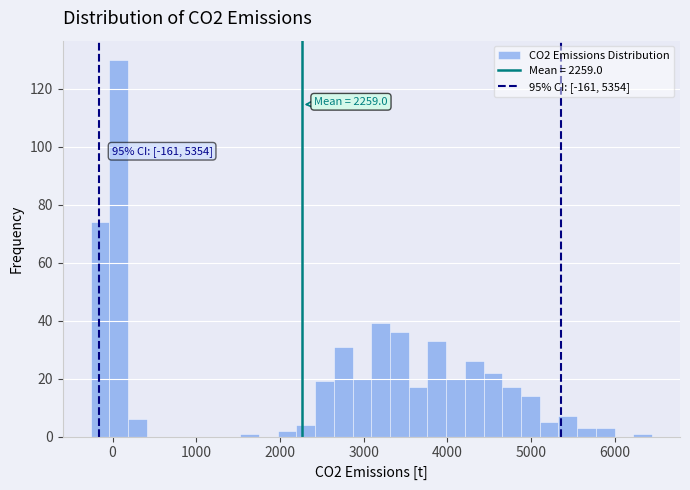

Read against the x-axis, roughly where is the centre of the tallest bar?

100